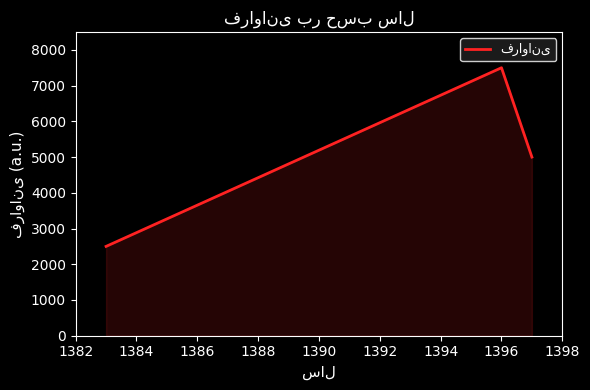

What is the difference between the maximum and minimum values?

5000